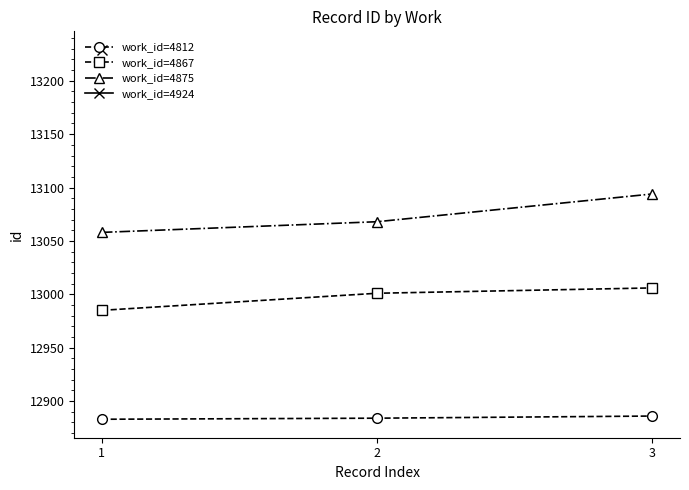

Rank the series by their average value, from highest to lowest.

work_id=4875, work_id=4867, work_id=4812